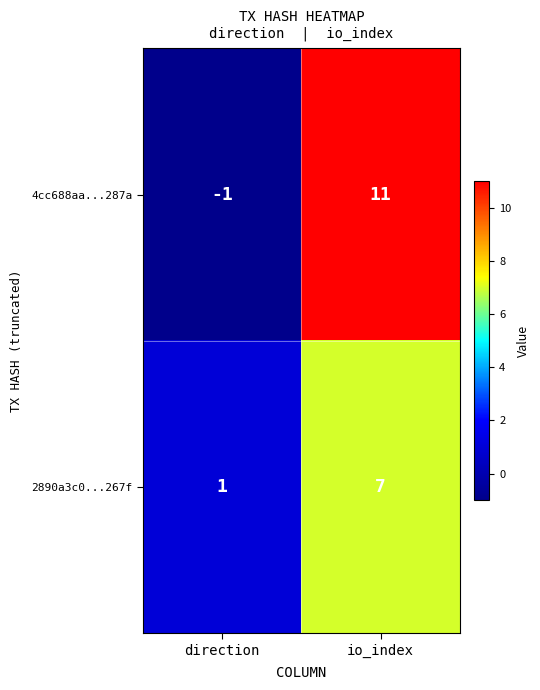

Rank the series by their average value, from highest to lowest.

4cc688aa...287a, 2890a3c0...267f